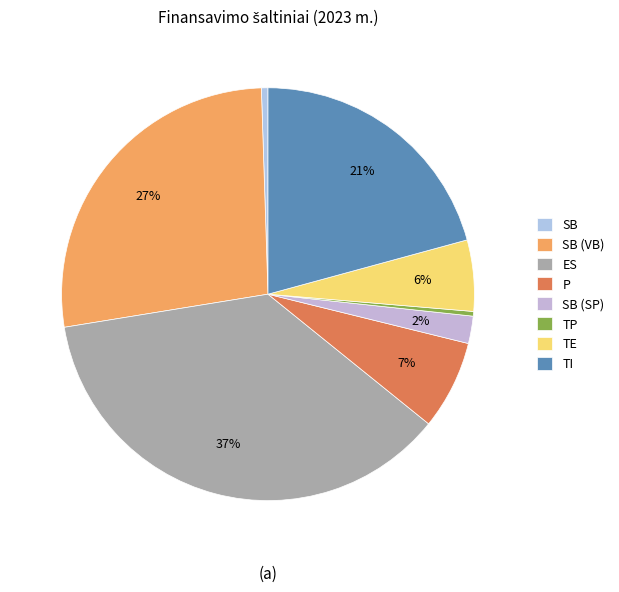

What is the smallest slice in the pie chart?

TP